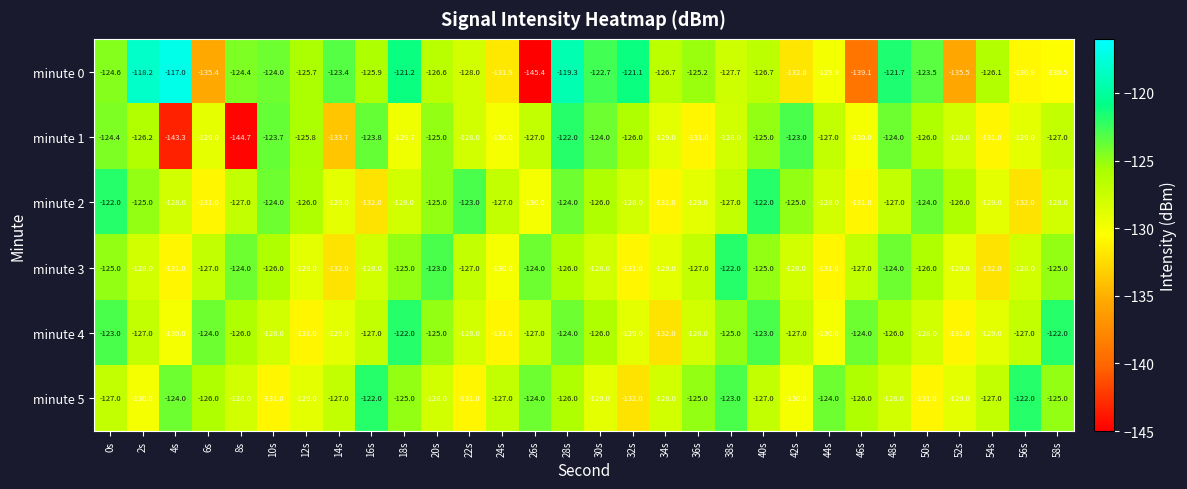

What is the difference between the second highest and minimum values in the minute 1 series?

21.7